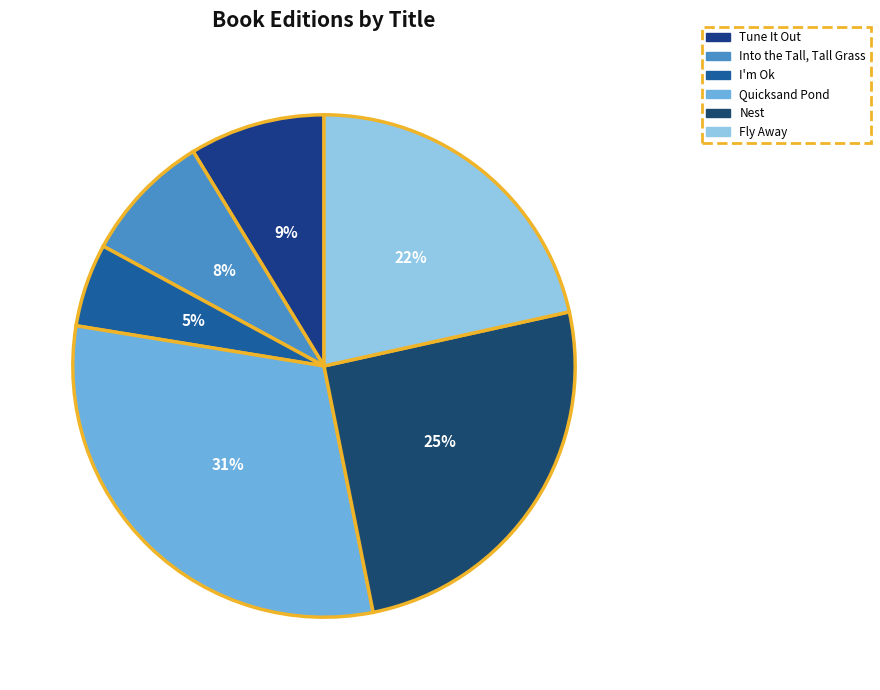

What portion of the pie excludes I'm Ok?

94.6%